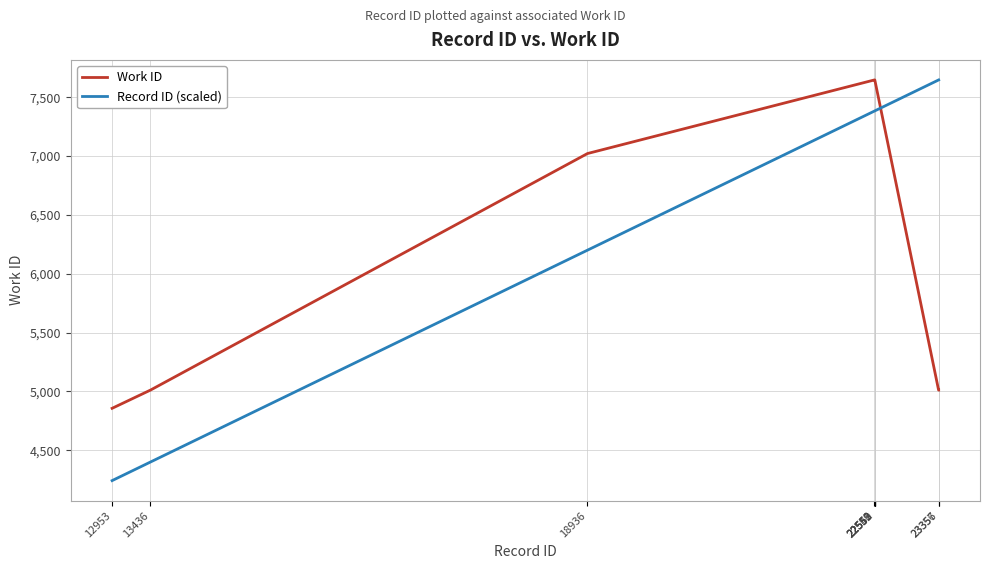

At which category does the chart reach its minimum across all series?

12953